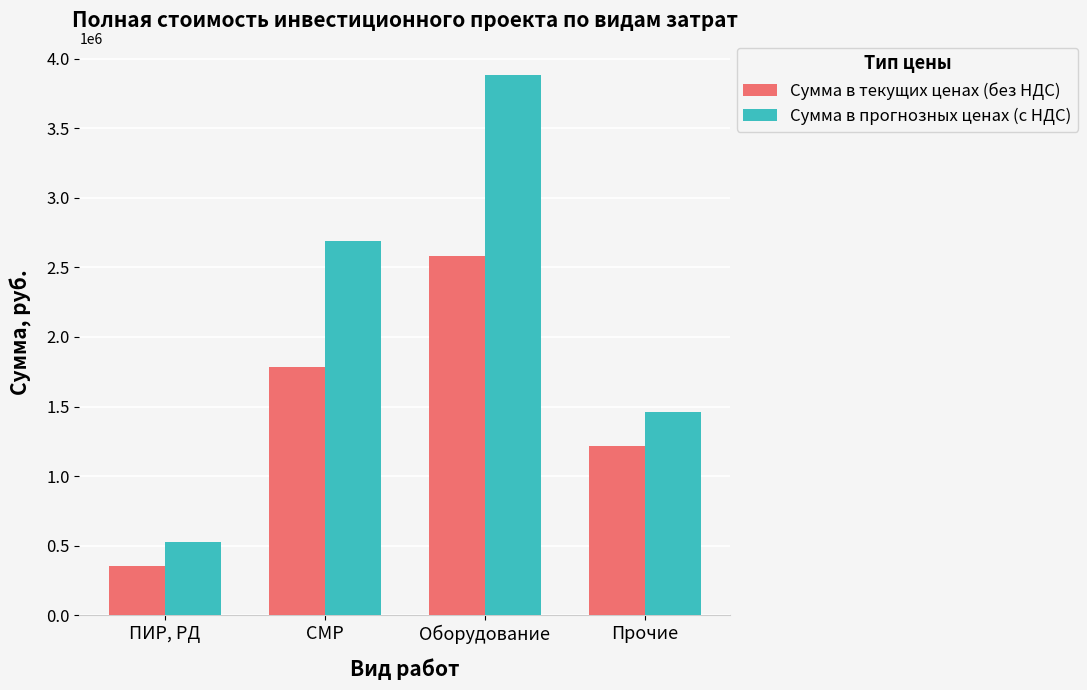

What is the spread (max minus min) of values at ПИР, РД?

177390.5